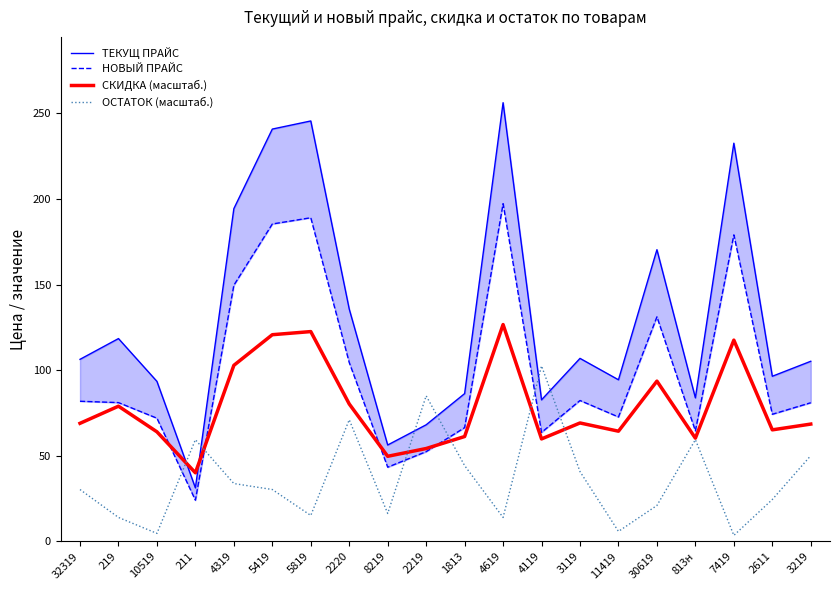

What is the maximum value shown in the chart?

256.3